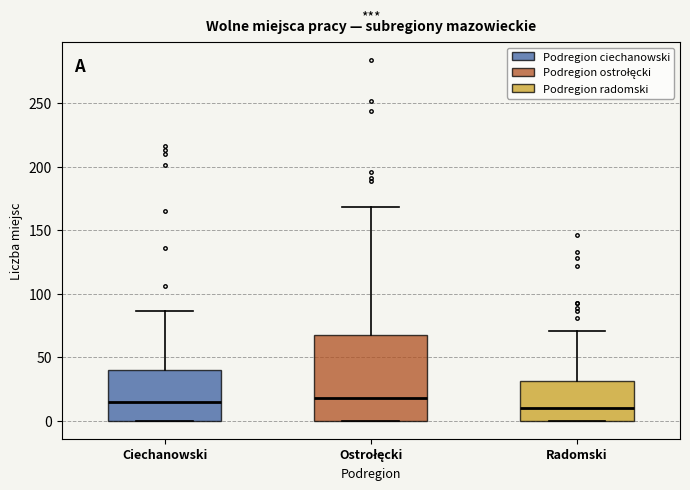

Reading left to right, read every box against the y-axis: the position of its median line, the range the box covers, and the ends of its whiskers. The values are not printed on the chart, so give them approximately, as read against the axis.

Ciechanowski: median 15, box 0 to 40, whiskers 0 to 85
Ostrołęcki: median 20, box 0 to 70, whiskers 0 to 170
Radomski: median 10, box 0 to 30, whiskers 0 to 70